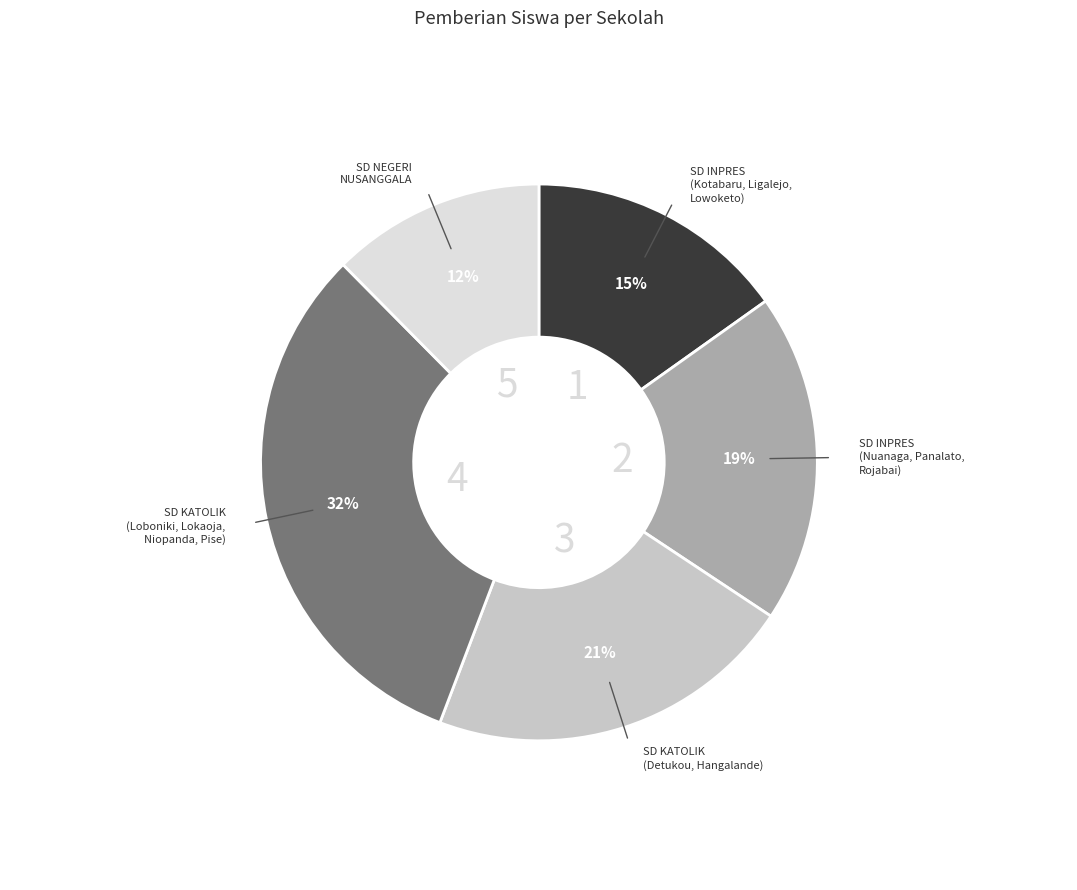

How many segments does this pie chart have?

5